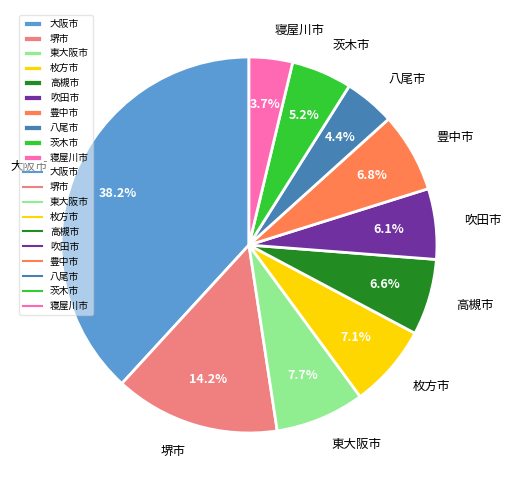

Is it true that 豊中市 is 20% of the pie?

False